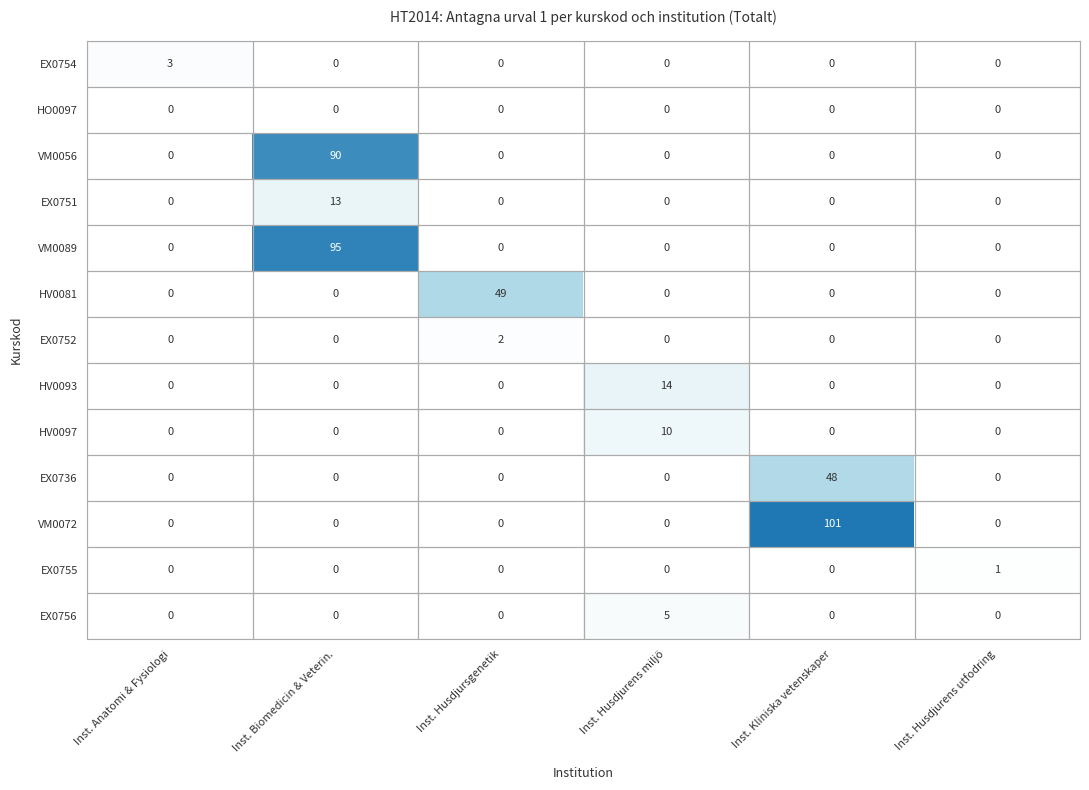

Count the number of data series in this chart.

13